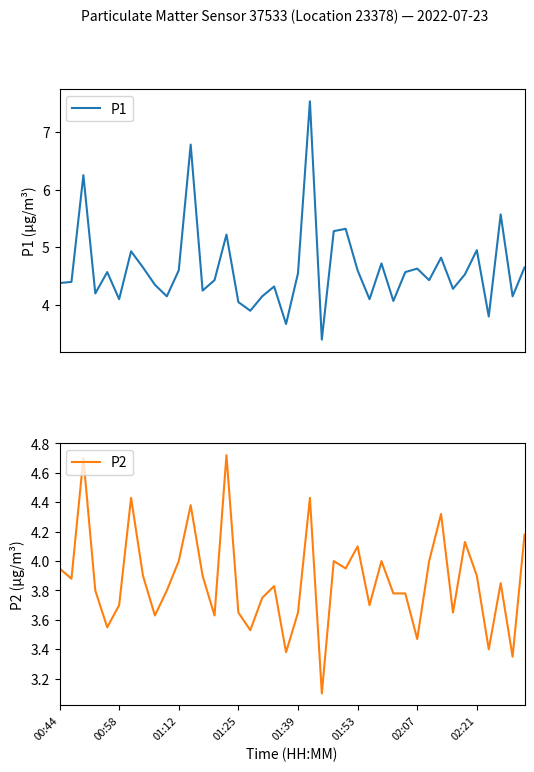

What is the smallest value displayed?

3.1